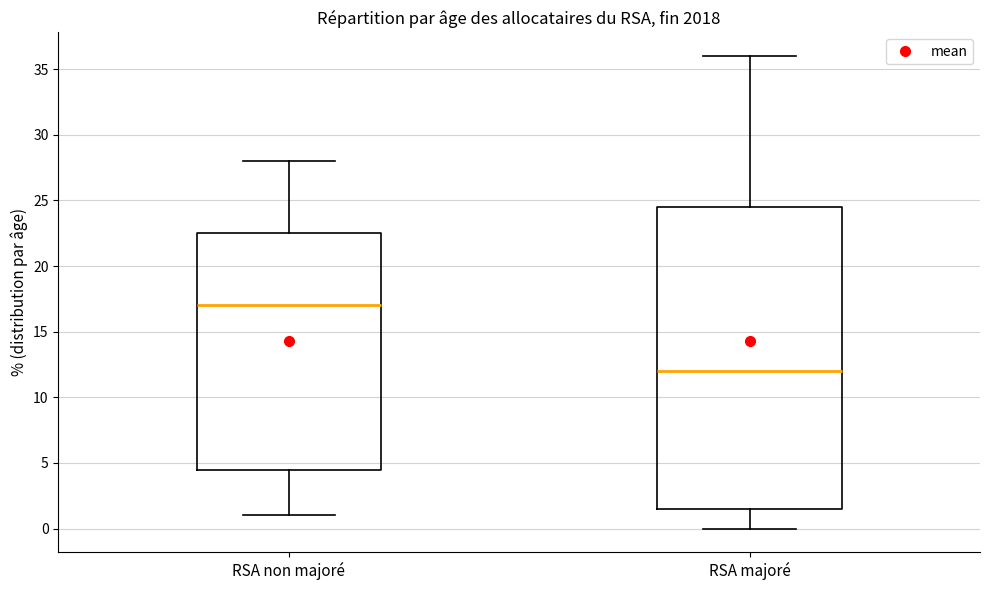

Reading left to right, transcribe this box plot: for each box, give where its median line is, the range the box spans, and where its two whiskers end, as read against the y-axis. The values are not printed on the chart, so give them approximately, as read against the axis.

RSA non majoré: median 17.0, box 4.5 to 22.5, whiskers 1.0 to 28.0
RSA majoré: median 12.0, box 1.5 to 24.5, whiskers 0.0 to 36.0